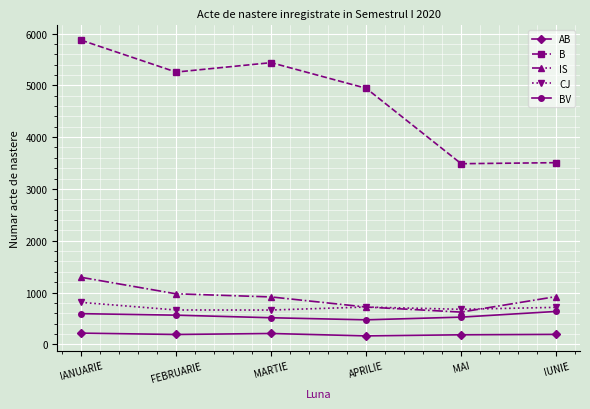

At which label does B reach its peak?

IANUARIE